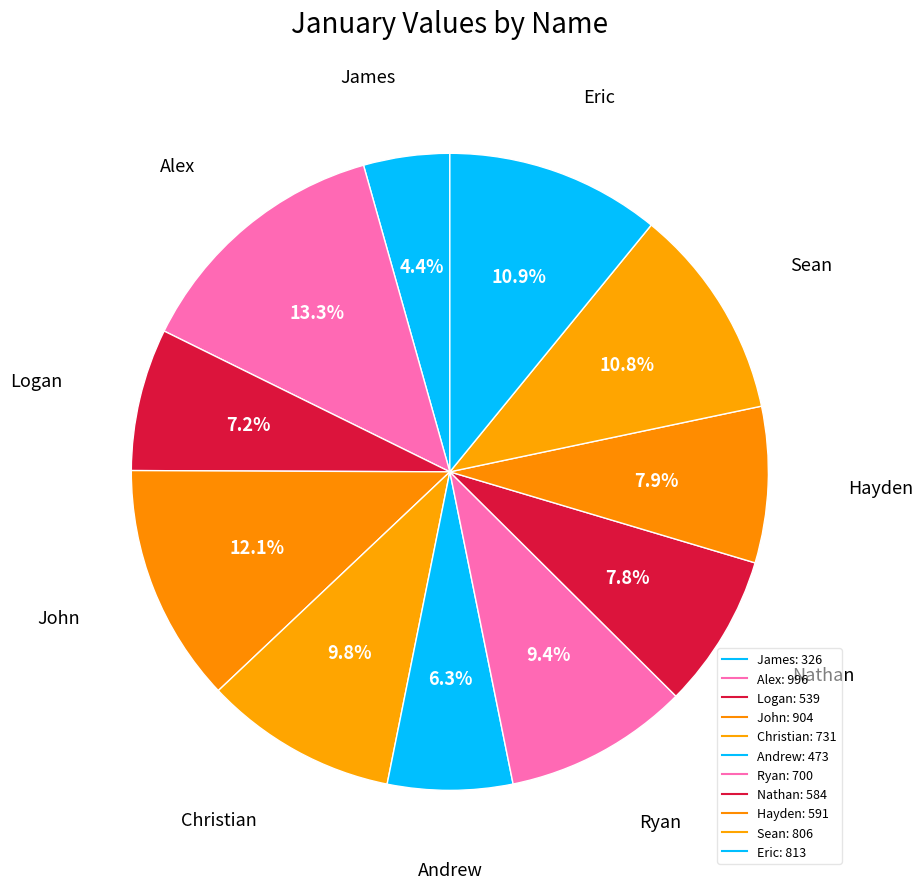

Is there a majority slice in this chart?

No